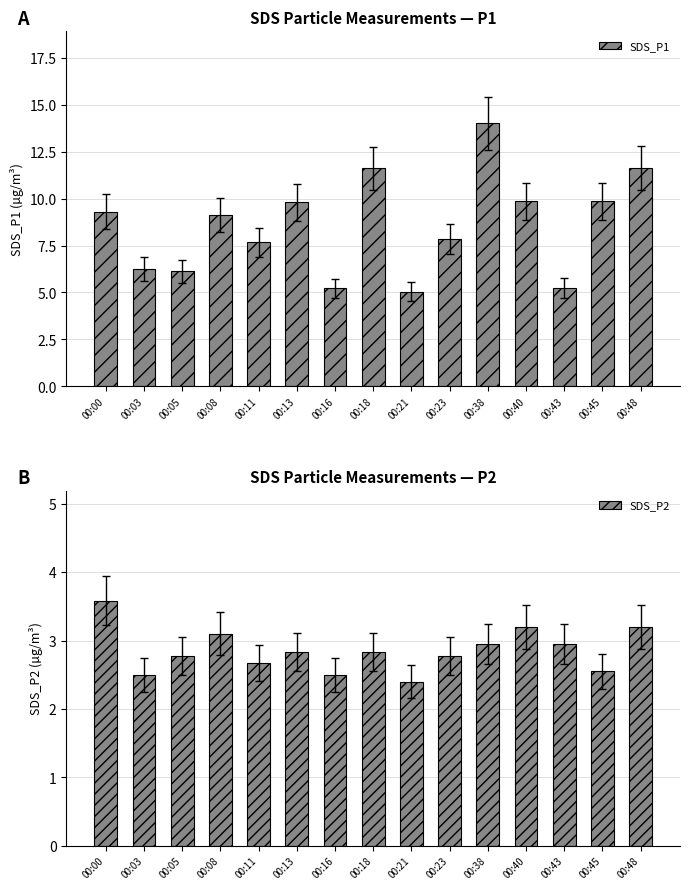

What is the average value of the SDS_P1 series?

8.6